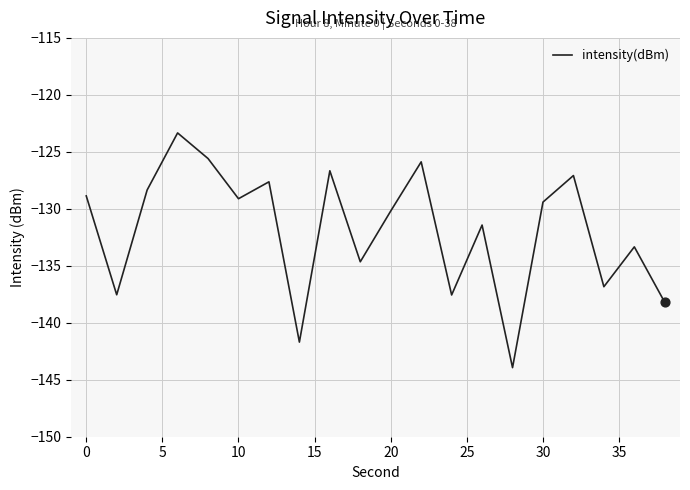

What is the smallest value displayed?

-143.9